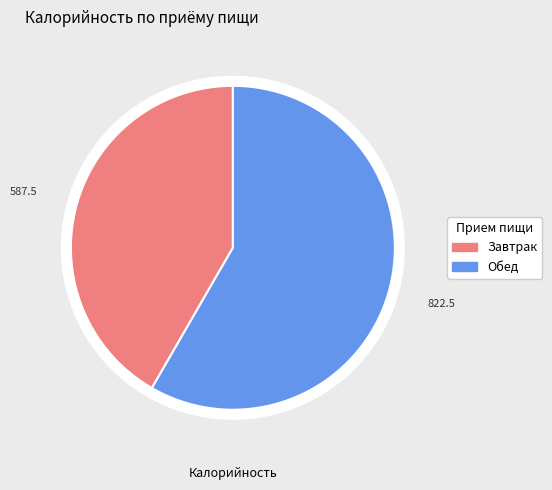

Is there any slice that represents more than half of the pie?

Yes